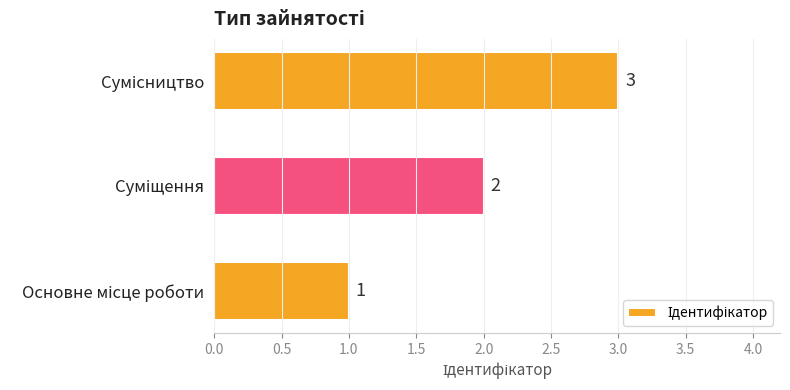

What is the sum of all values?

6